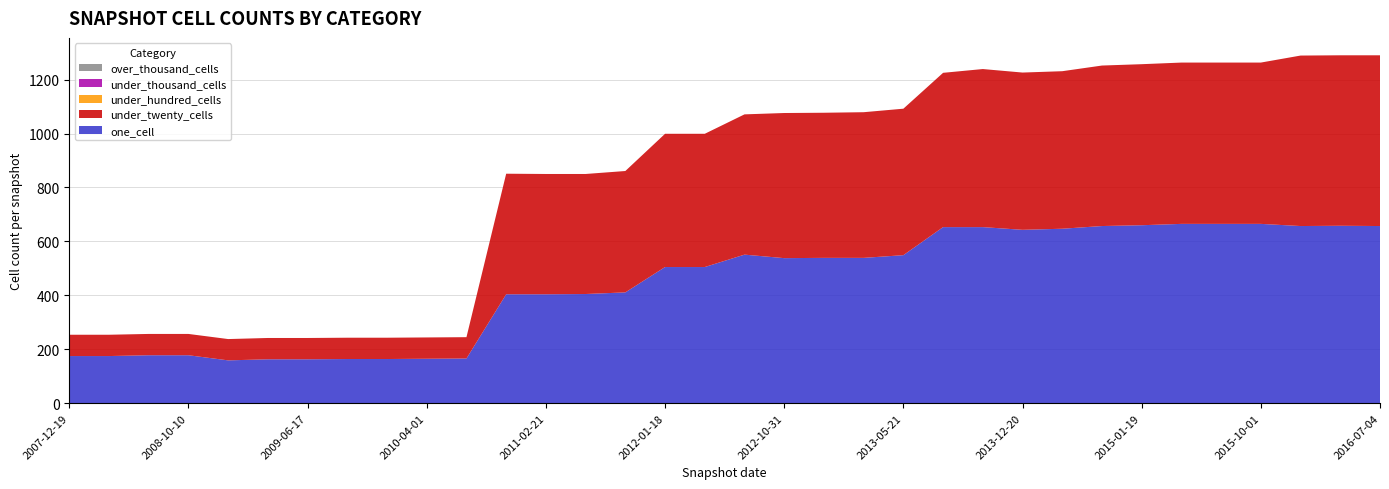

Reading left to right, transcribe all the data shown in this chart.

one_cell: 175	175	178	178	159	163	163	164	164	165	166	404	404	405	411	505	505	551	538	539	539	549	653	653	643	647	657	660	665	665	665	657	658	657
under_twenty_cells: 79	79	79	79	79	79	79	79	79	79	79	447	446	445	450	494	494	520	538	538	540	543	572	586	583	584	595	597	598	598	598	632	632	633
under_hundred_cells: 0	0	0	0	0	0	0	0	0	0	0	0	0	0	0	0	0	0	0	0	0	0	0	0	0	0	0	0	0	0	0	0	0	0
under_thousand_cells: 0	0	0	0	0	0	0	0	0	0	0	0	0	0	0	0	0	0	0	0	0	0	0	0	0	0	0	0	0	0	0	0	0	0
over_thousand_cells: 0	0	0	0	0	0	0	0	0	0	0	0	0	0	0	0	0	0	0	0	0	0	0	0	0	0	0	0	0	0	0	0	0	0